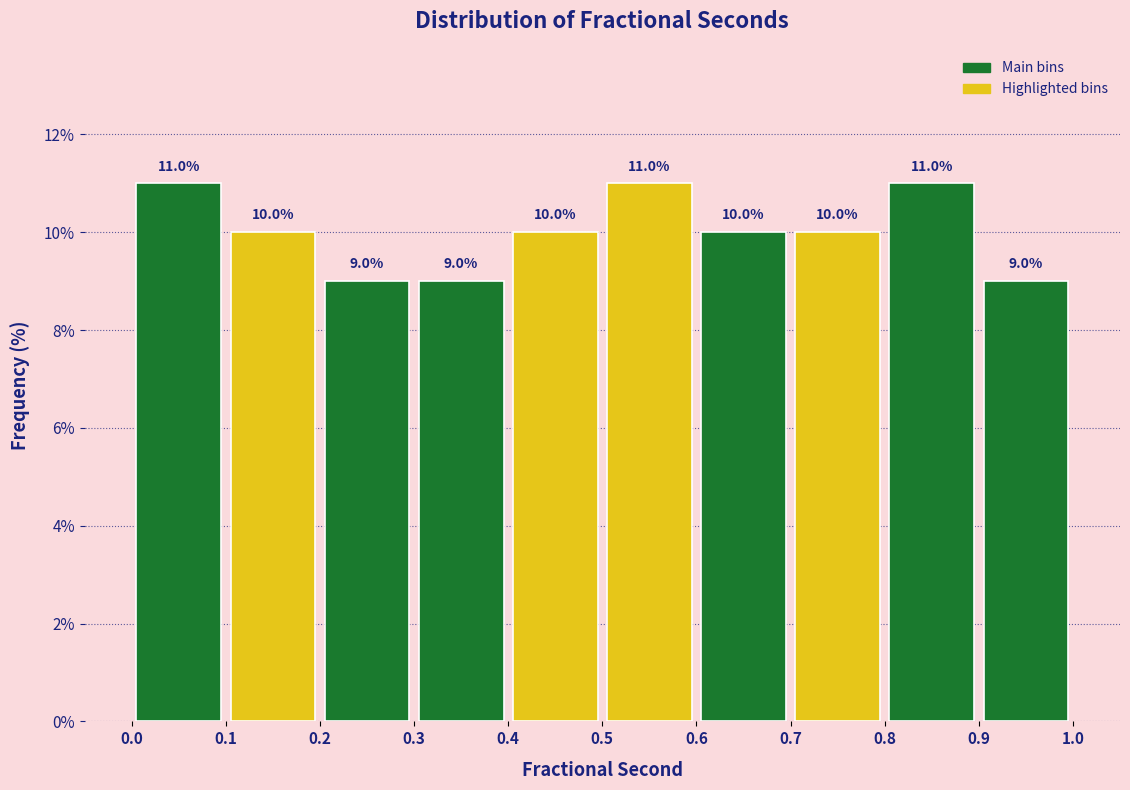

How tall is the bar that spans 0.7 to 0.8 on the x-axis?

10.0